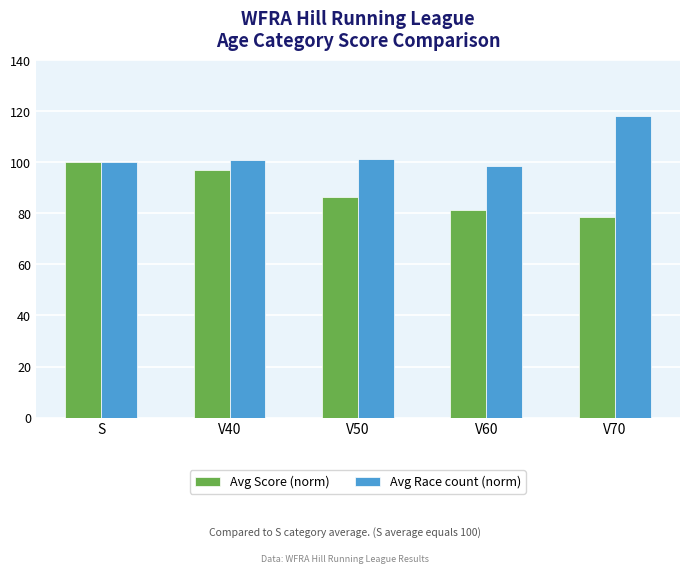

Which series changed the most between V60 and V70?

Avg Race count (norm)